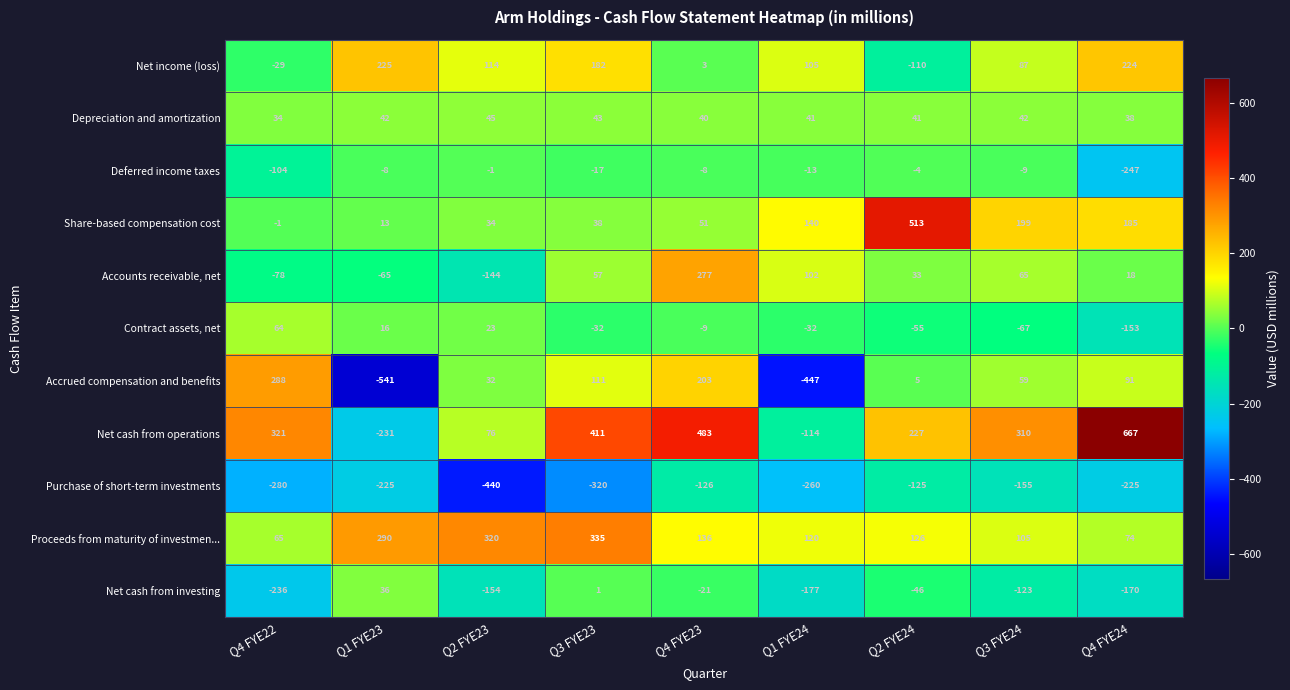

Where does the Purchase of short-term investments series first go above -225?

Q4 FYE23